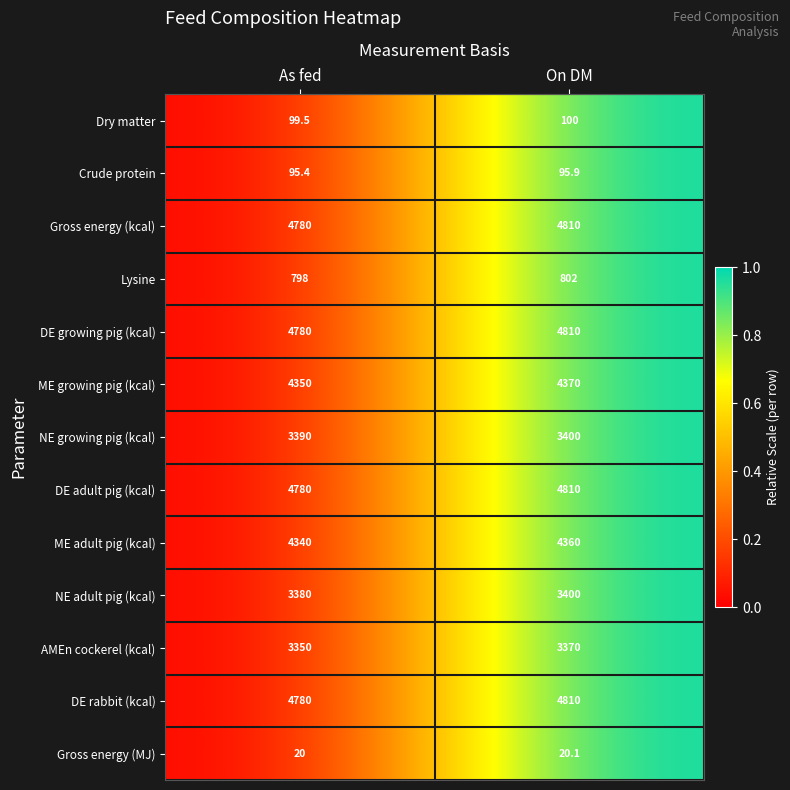

Reading left to right, what are all the values shown in this chart?

Dry matter: As fed=99.5	On DM=100.0
Crude protein: As fed=95.4	On DM=95.9
Gross energy (kcal): As fed=4780.0	On DM=4810.0
Lysine: As fed=798.0	On DM=802.0
DE growing pig (kcal): As fed=4780.0	On DM=4810.0
ME growing pig (kcal): As fed=4350.0	On DM=4370.0
NE growing pig (kcal): As fed=3390.0	On DM=3400.0
DE adult pig (kcal): As fed=4780.0	On DM=4810.0
ME adult pig (kcal): As fed=4340.0	On DM=4360.0
NE adult pig (kcal): As fed=3380.0	On DM=3400.0
AMEn cockerel (kcal): As fed=3350.0	On DM=3370.0
DE rabbit (kcal): As fed=4780.0	On DM=4810.0
Gross energy (MJ): As fed=20.0	On DM=20.1